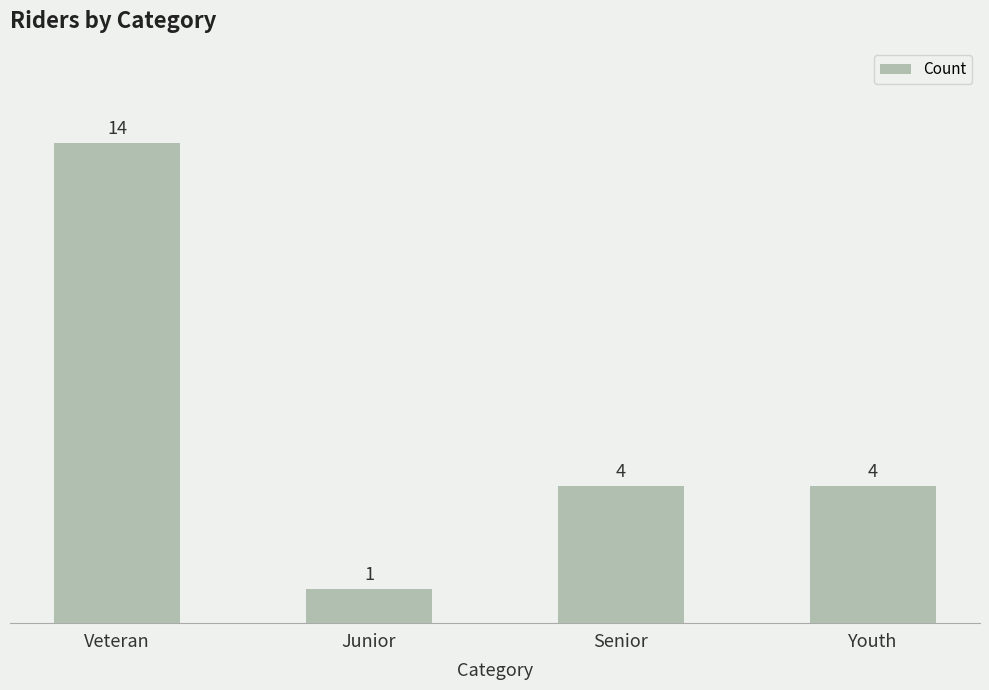

Where does the data first go above 4?

Veteran